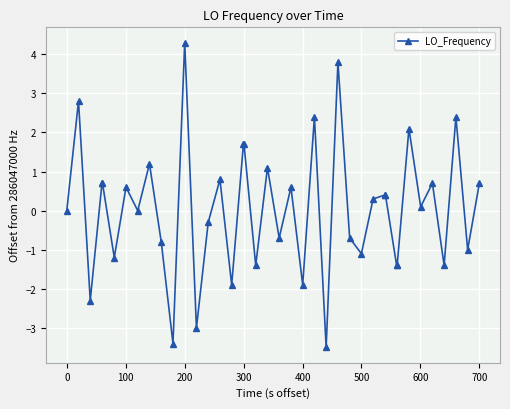

What is the sum of all values?

2.1